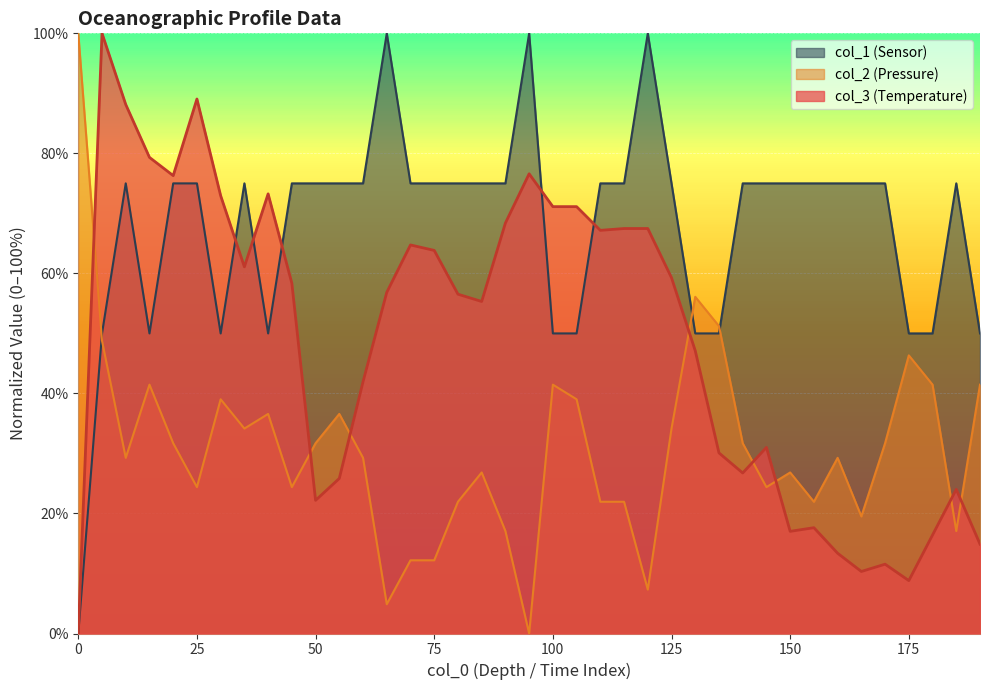

Which category has the highest value across all series?

5.0